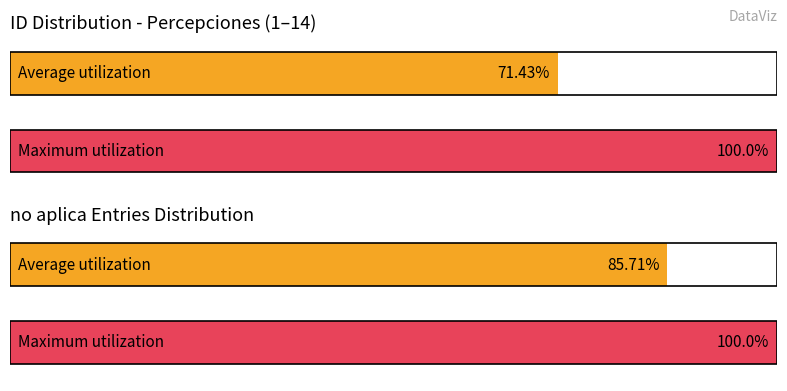

Is it true that the value at 12 is 3?

False